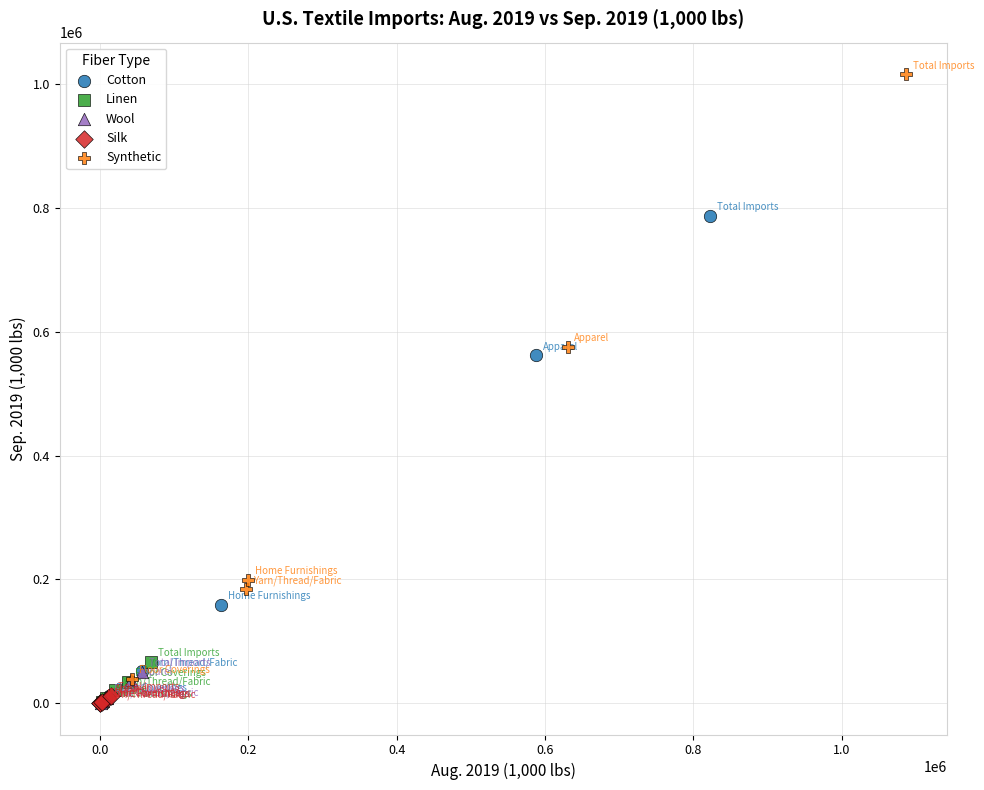

Which series has the widest spread of Y values?

Synthetic